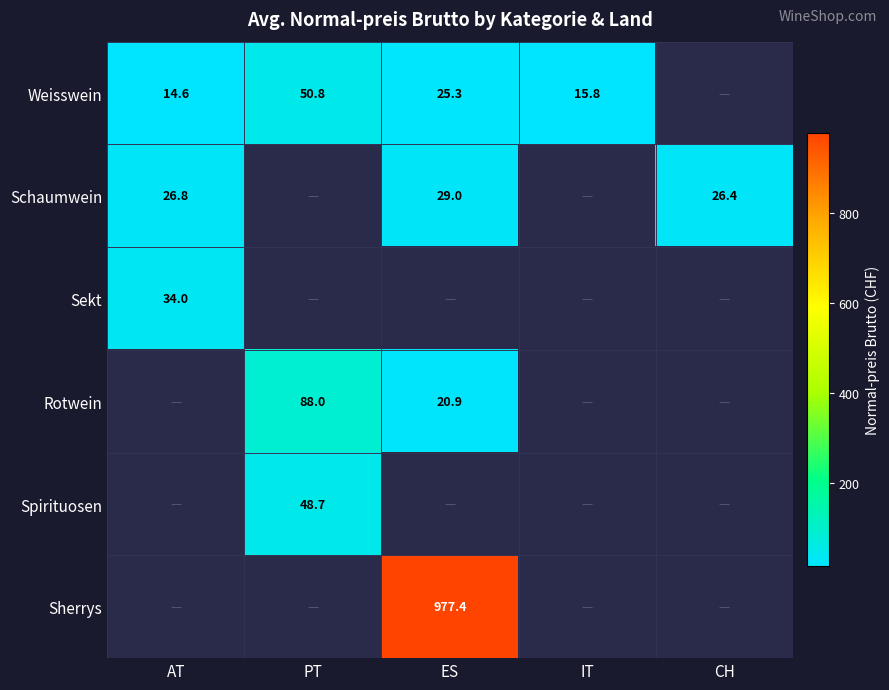

What is the maximum value shown in the chart?

977.4